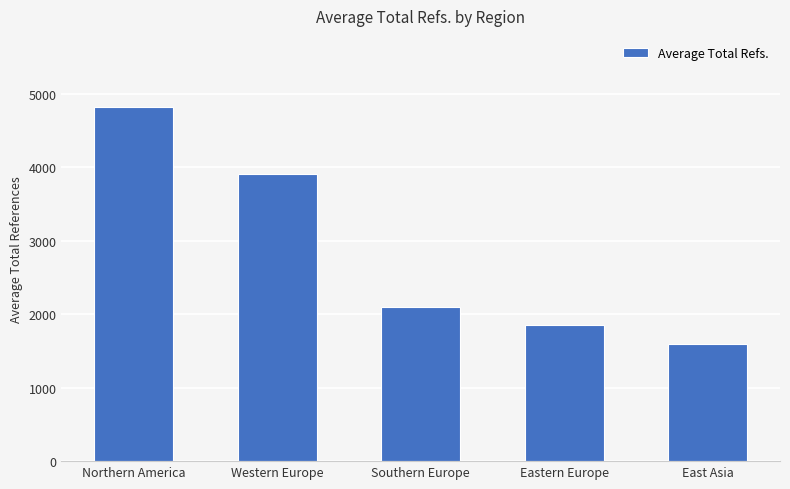

Reading left to right, transcribe all the data shown in this chart.

Northern America=4821	Western Europe=3912	Southern Europe=2100	Eastern Europe=1850	East Asia=1600